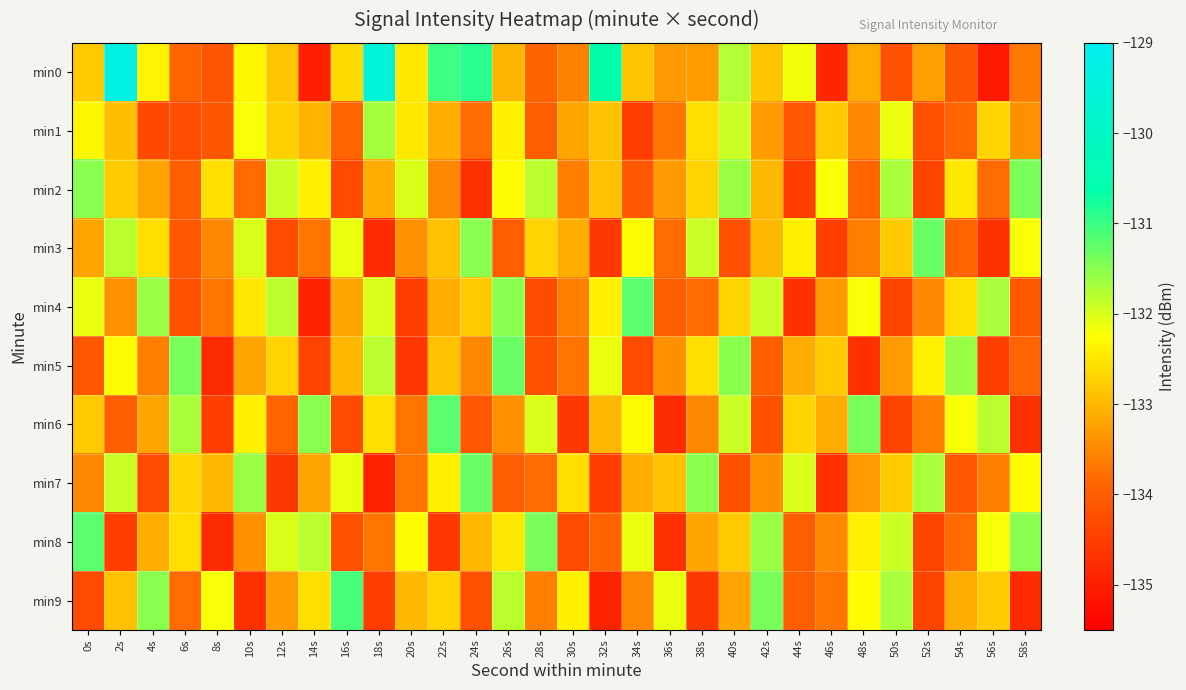

Between 2s and 20s, which series saw the biggest shift?

min0